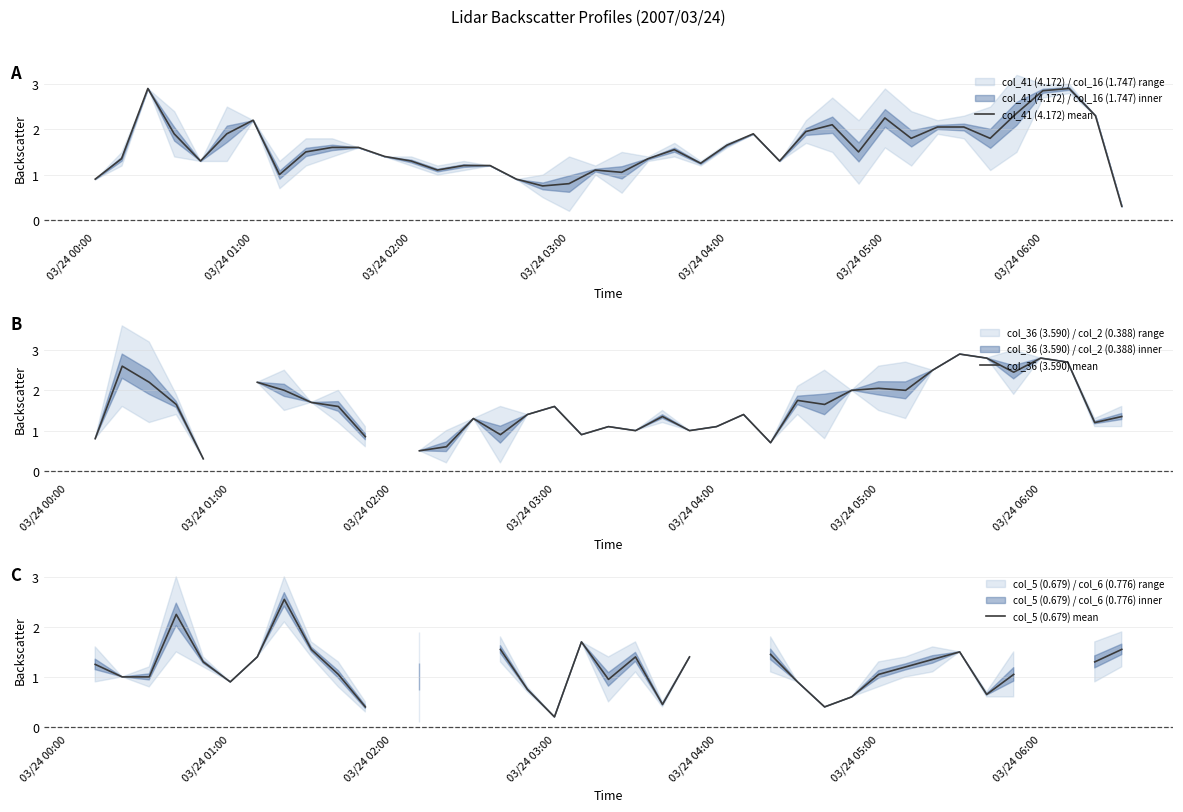

Which series changed the most between 33 and 37?

col_41 (4.172) mean